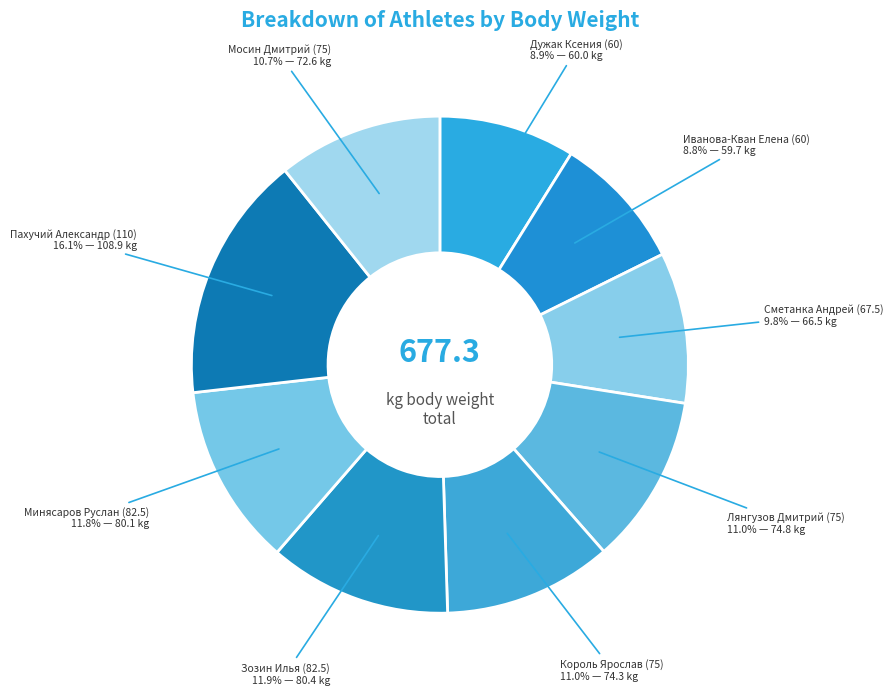

What is the total percentage of Мосин Дмитрий (75) and Сметанка Андрей (67.5)?

20.5%